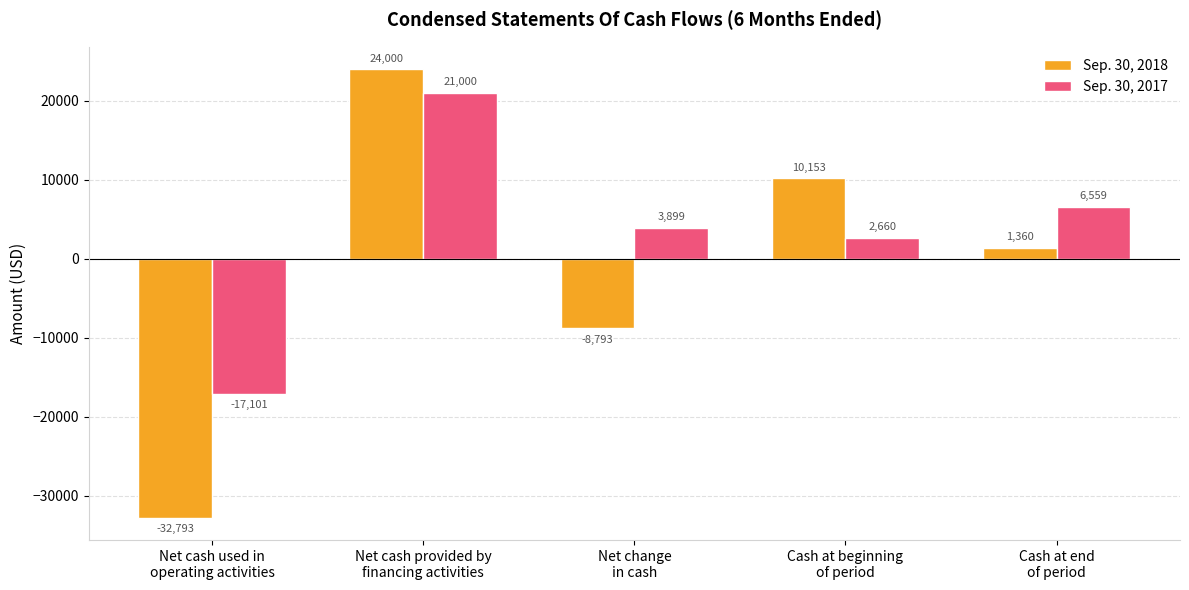

How many groups of bars are there?

5